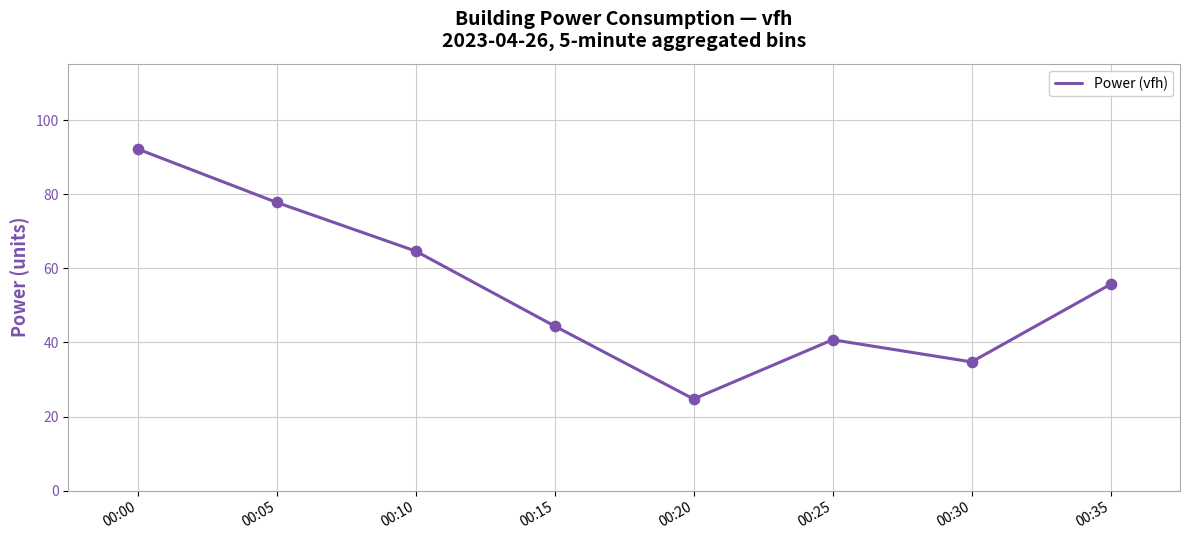

What is the change in value from 00:05 to 00:30?

-43.0